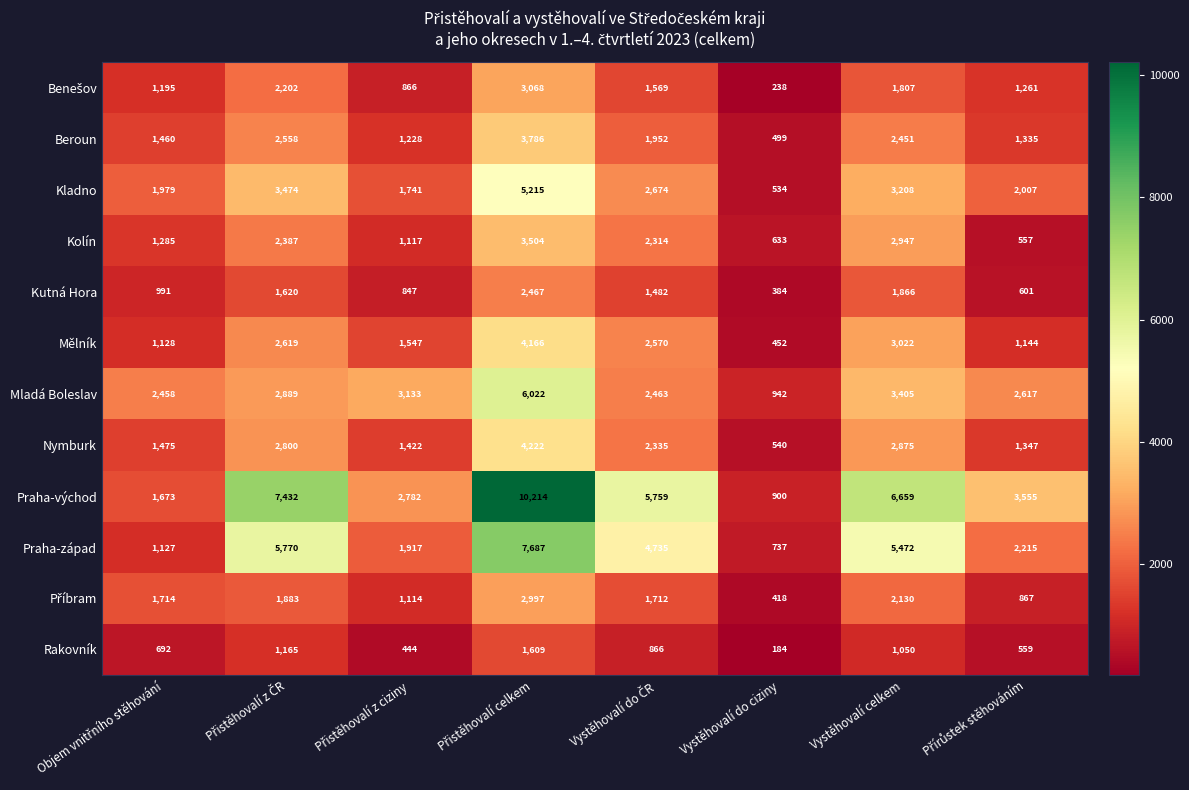

What is the difference between the highest and lowest values at Vystěhovalí do ciziny?

758